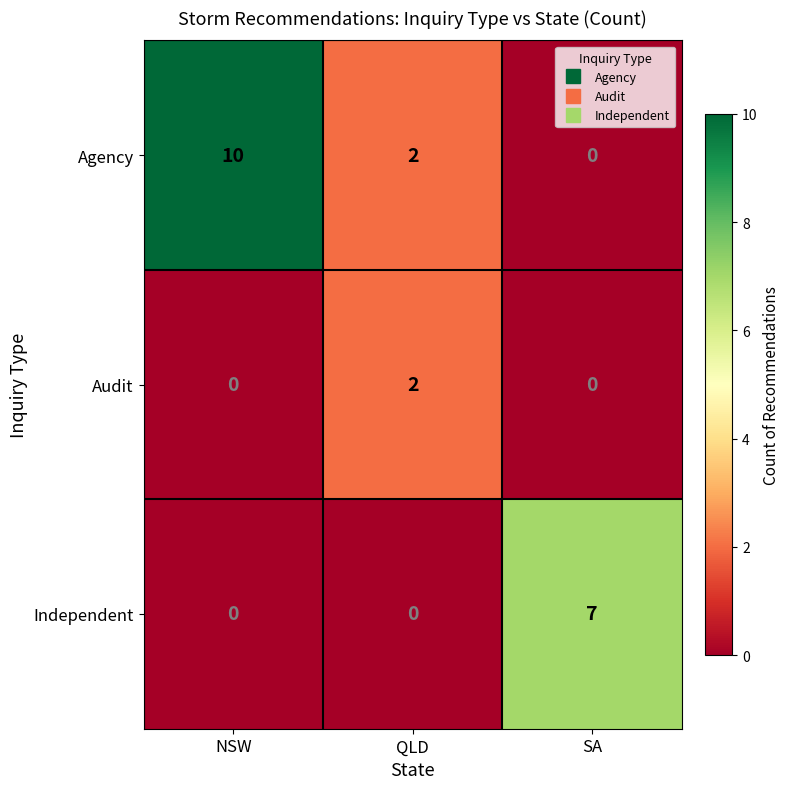

Reading left to right, what are all the values shown in this chart?

Agency: NSW=10	QLD=2	SA=0
Audit: NSW=0	QLD=2	SA=0
Independent: NSW=0	QLD=0	SA=7